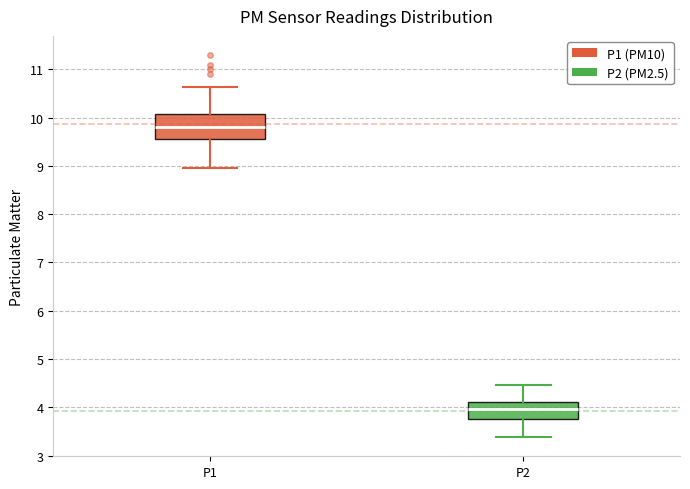

Reading left to right, read every box against the y-axis: the position of its median line, the range the box covers, and the ends of its whiskers. The values are not printed on the chart, so give them approximately, as read against the axis.

P1: median 9.8, box 9.6 to 10.1, whiskers 9.0 to 10.6
P2: median 4.0, box 3.8 to 4.1, whiskers 3.4 to 4.5